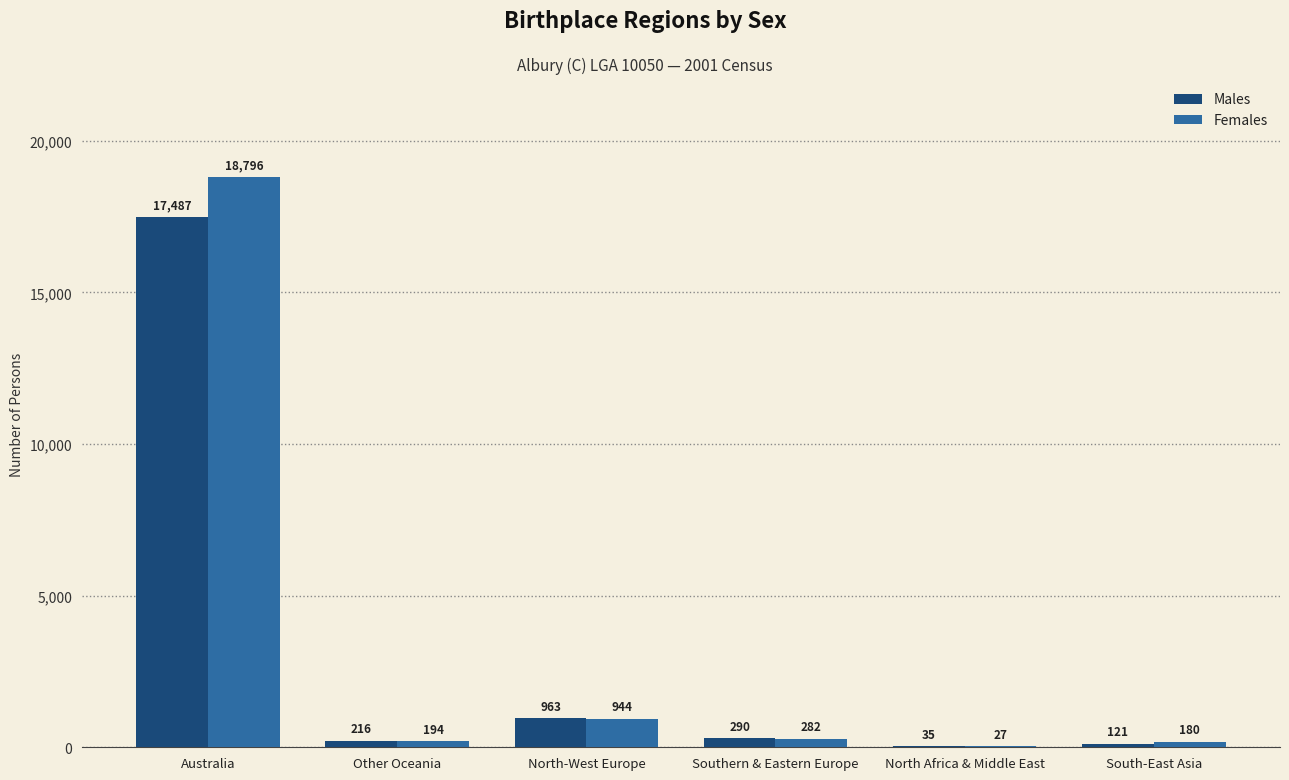

Which category has the highest value across all series?

Australia